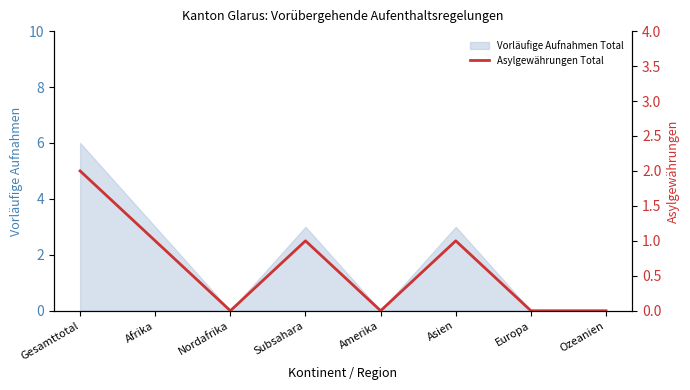

True or false: the data shows 1 at Europa.

False